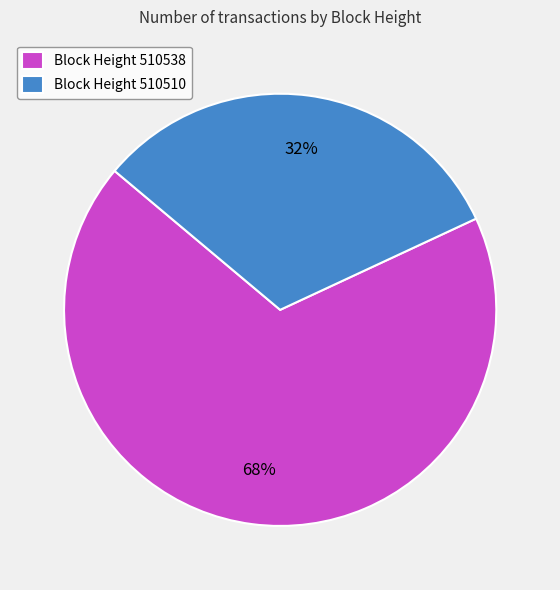

To the nearest percent, what is the difference between the largest and smallest slice percentages?

36%